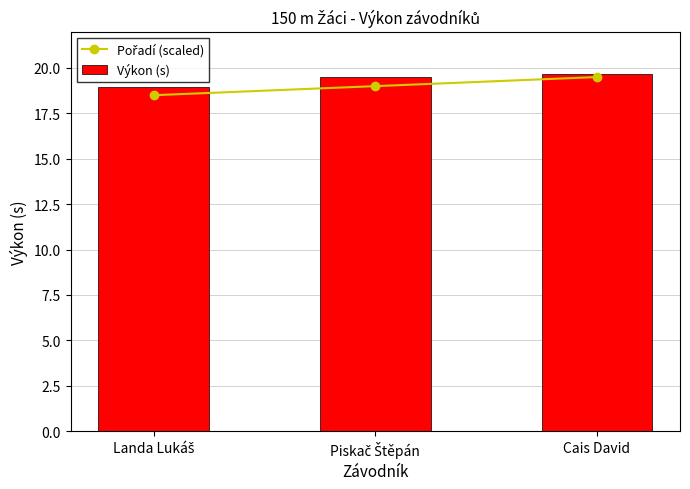

What are all the series names shown in the legend?

Pořadí (scaled), Výkon (s)